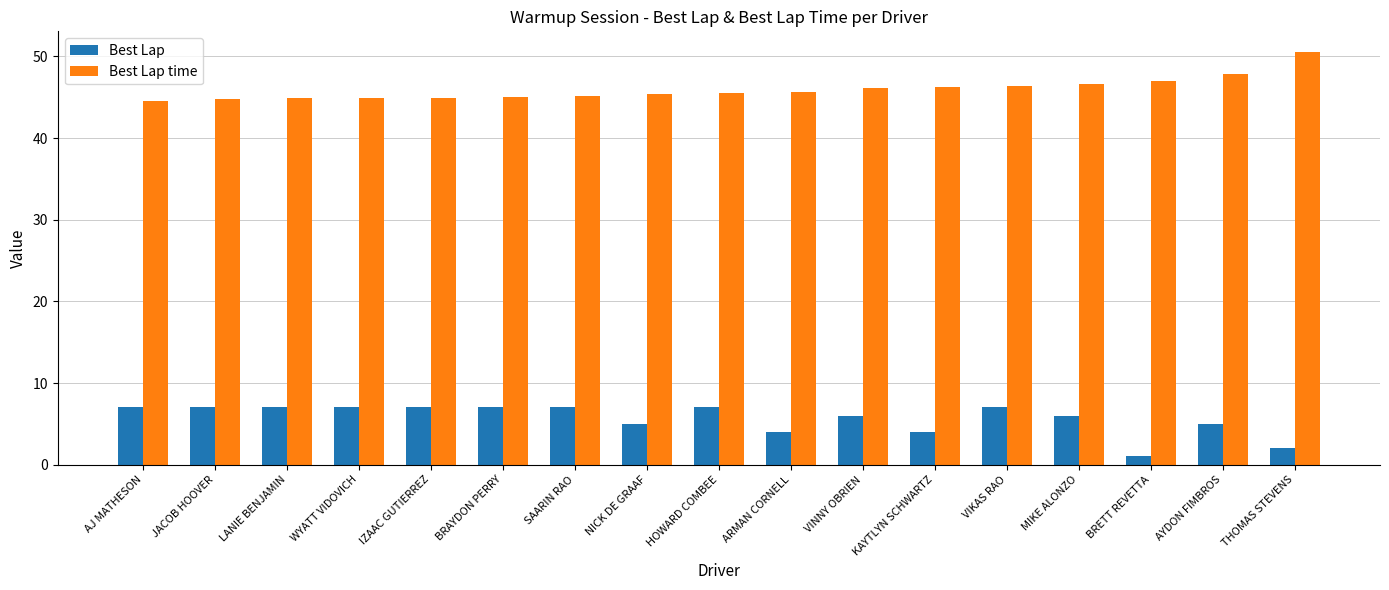

Which series has the largest total across all categories?

Best Lap time